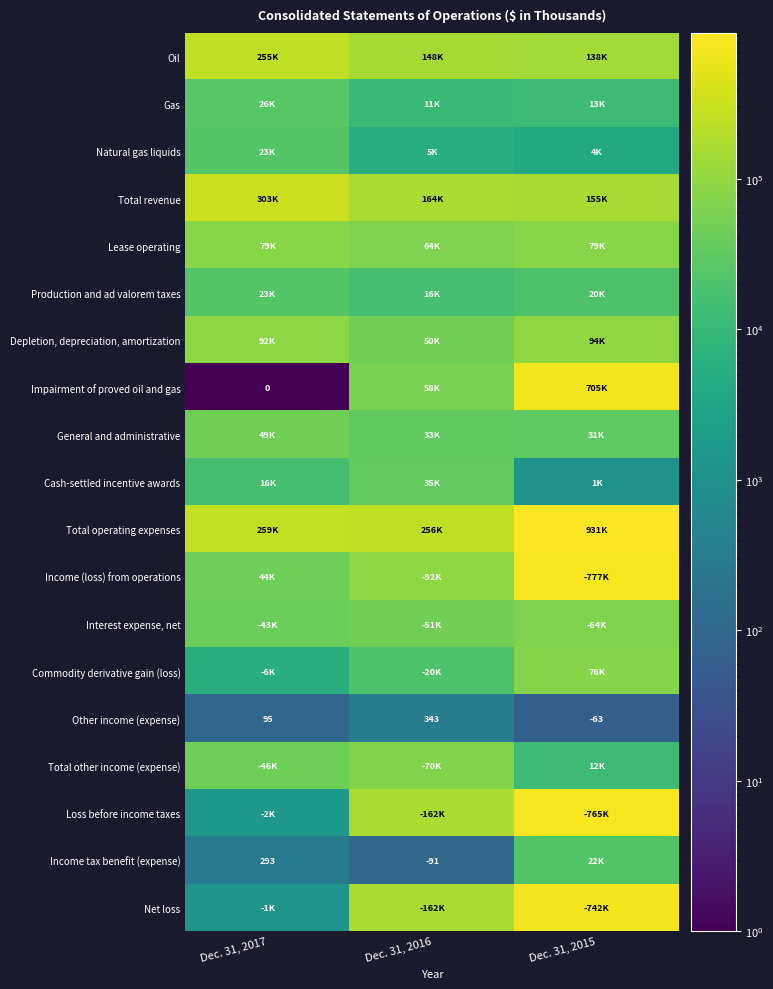

Rank the series by their maximum value, from highest to lowest.

Total operating expenses, Income (loss) from operations, Loss before income taxes, Net loss, Impairment of proved oil and gas, Total revenue, Oil, Depletion, depreciation, amortization, Lease operating, Commodity derivative gain (loss), Total other income (expense), Interest expense, net, General and administrative, Cash-settled incentive awards, Gas, Production and ad valorem taxes, Natural gas liquids, Income tax benefit (expense), Other income (expense)